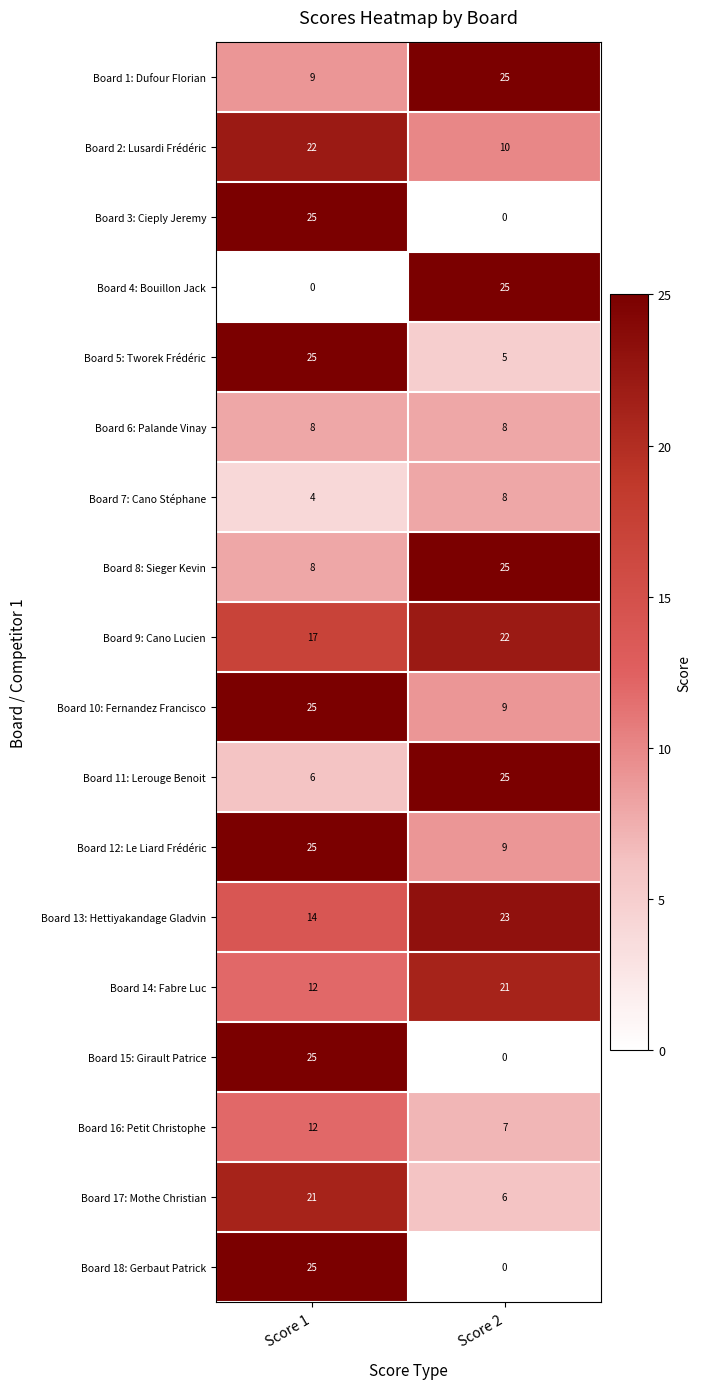

What is the total value across all series at Score 1?

283